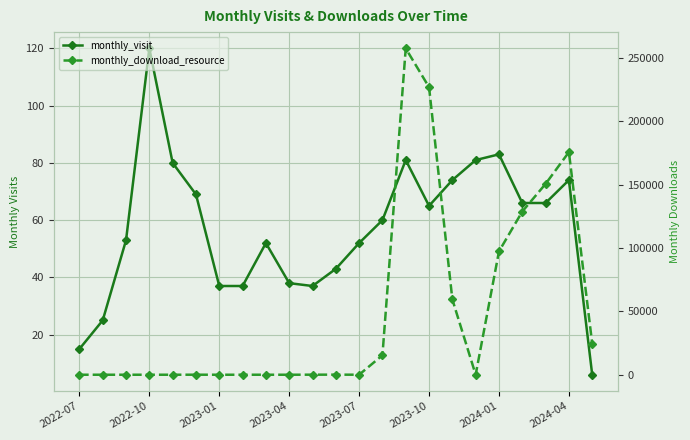

How many data points in monthly_download_resource are less than 30?

11